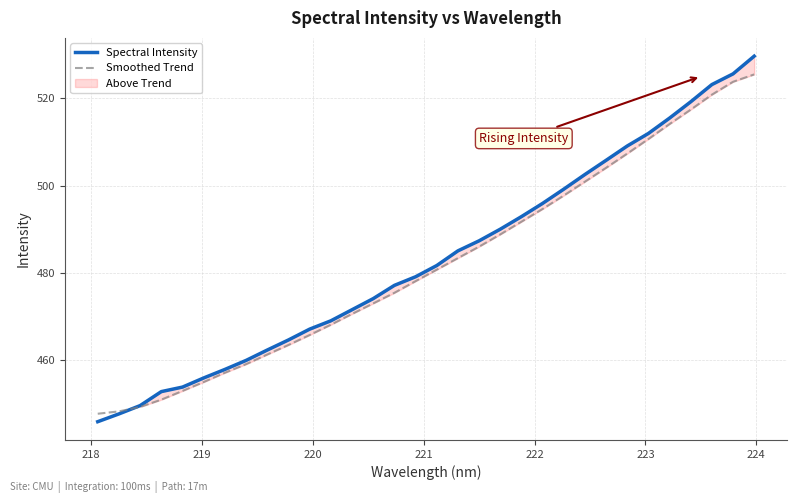

What is the minimum value for Spectral Intensity?

445.9